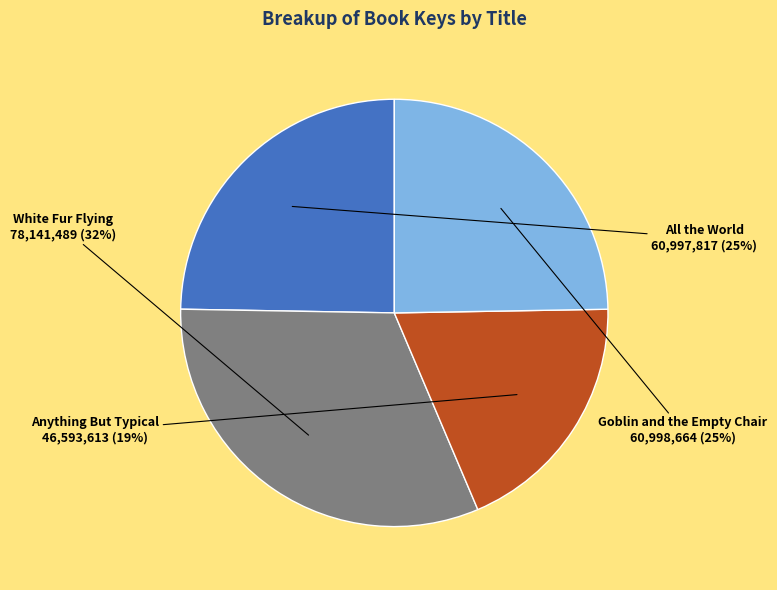

Does Anything But Typical represent more than half of the total?

No